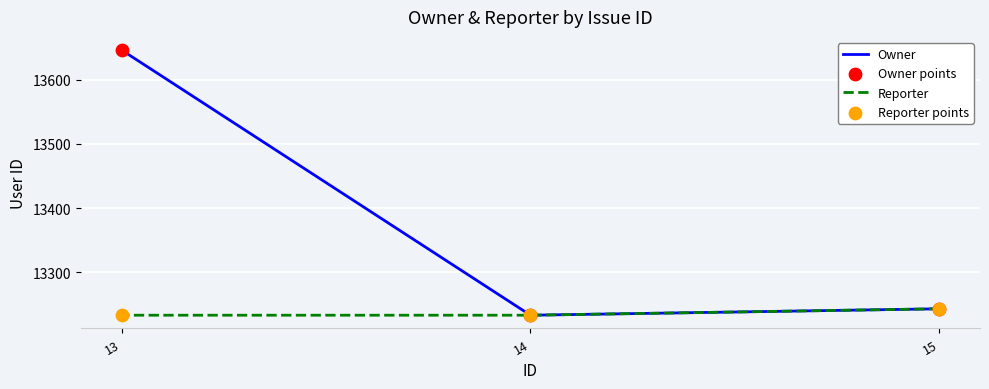

Which series reaches the maximum Y coordinate?

Owner